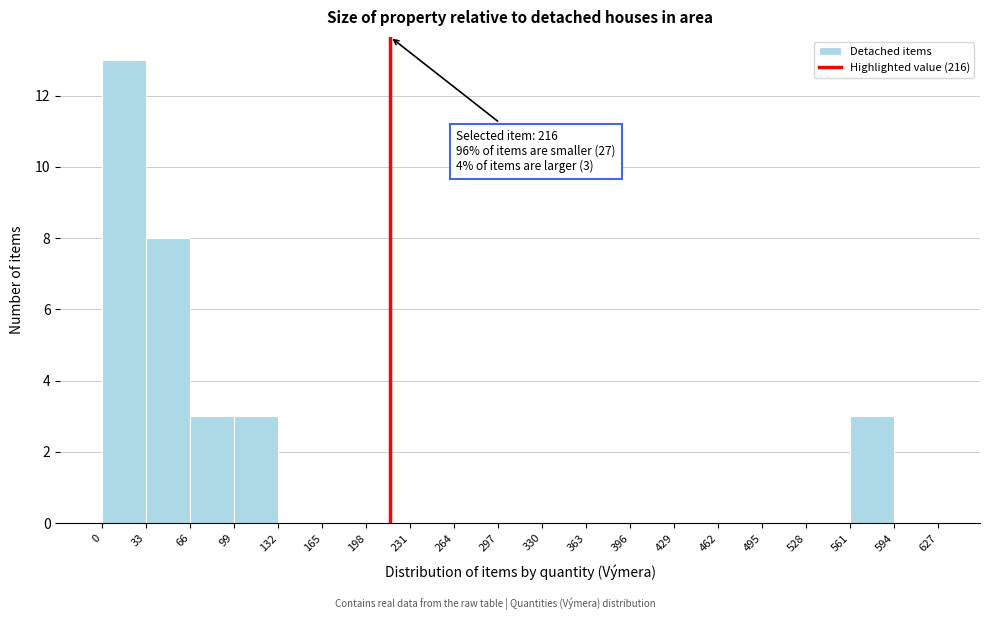

Over which range of the x-axis is the bar tallest?

0 to 33